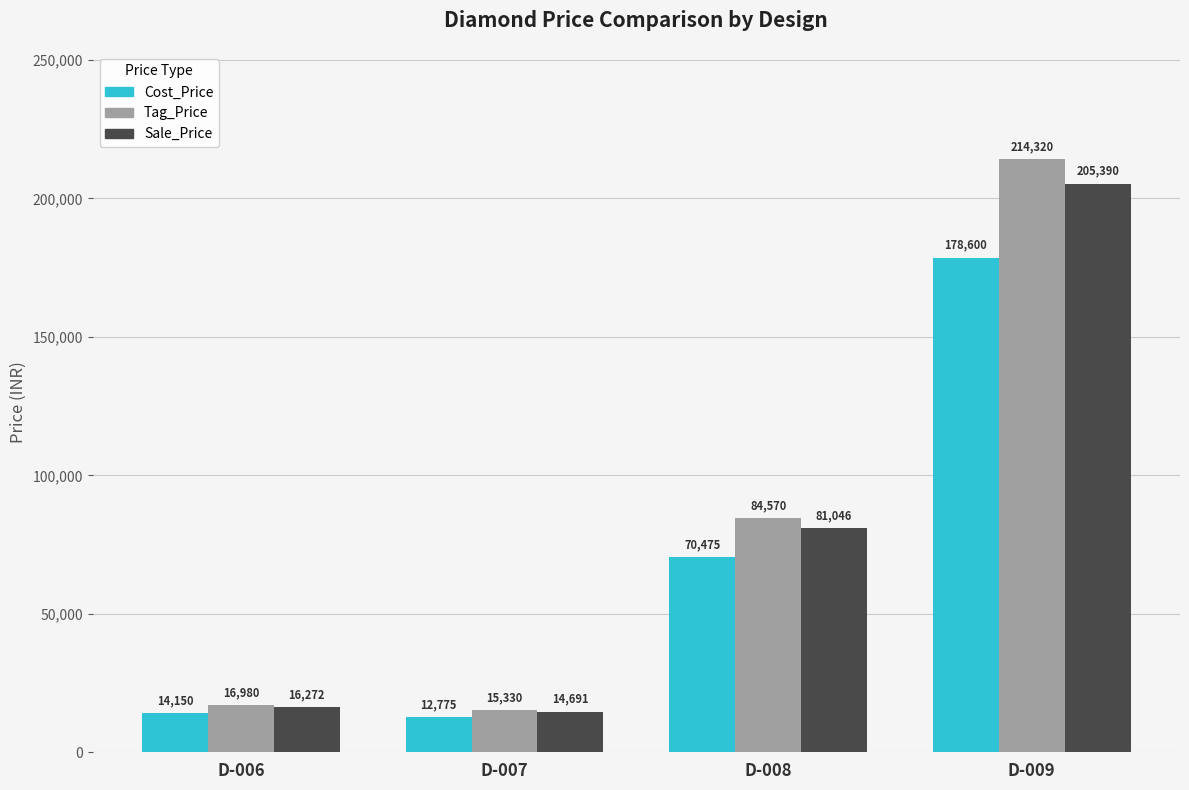

What is the total value across all series at D-006?

47402.5